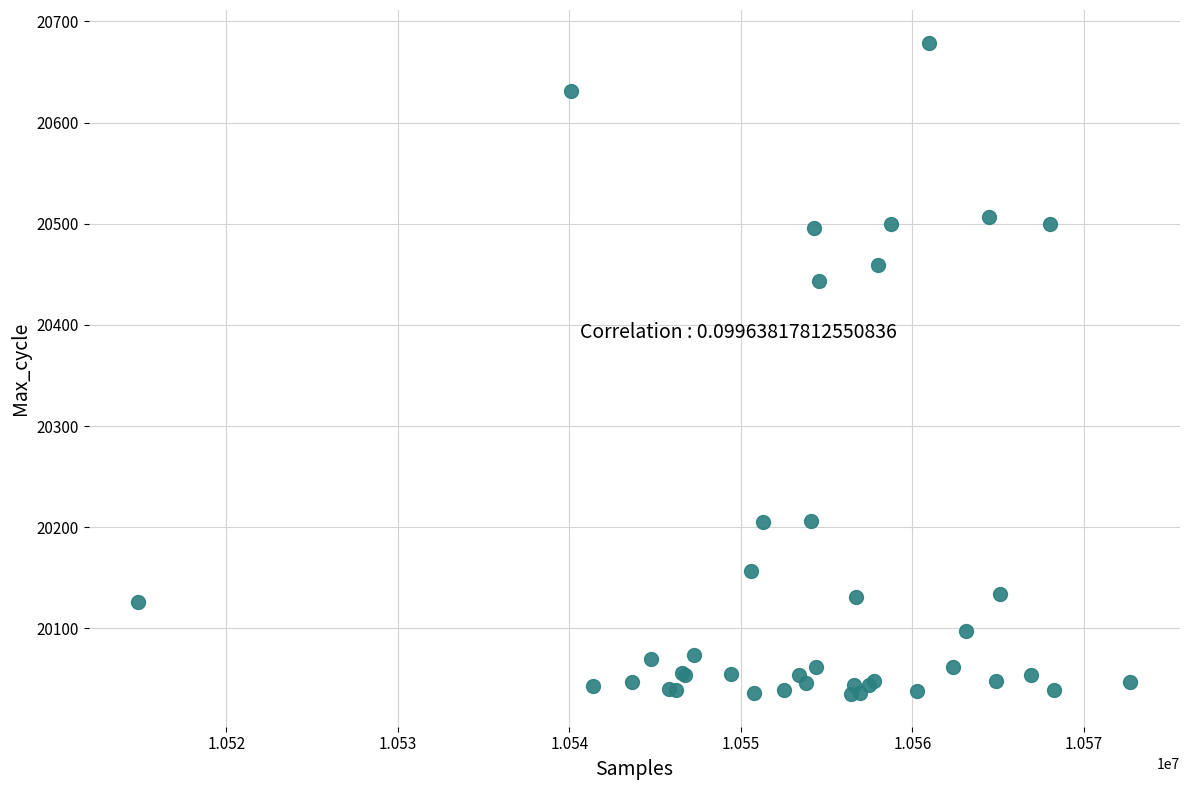

What Y value in the scatter plot is closest to 20357?

20443